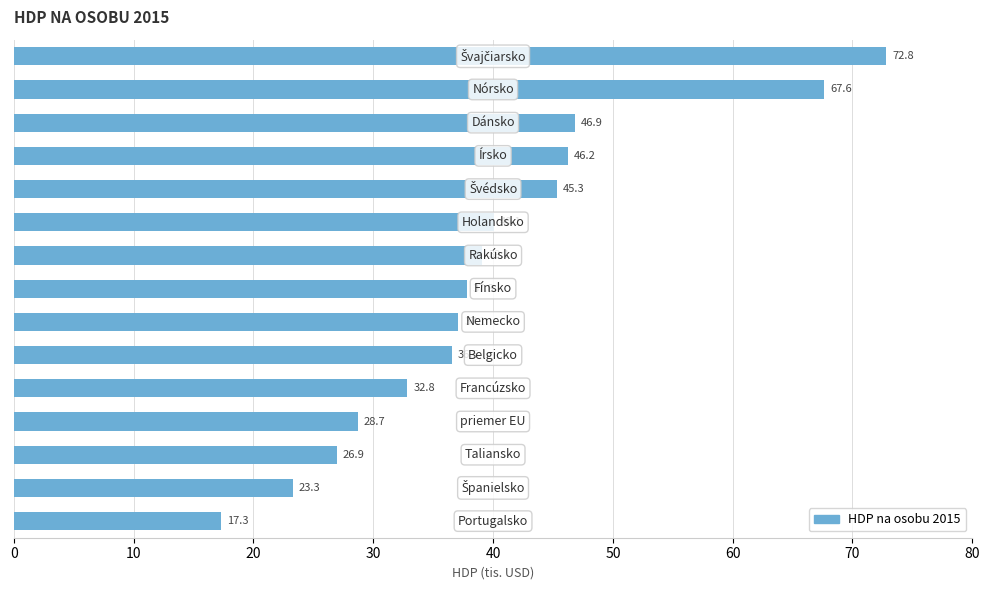

How many bars are there in total?

15